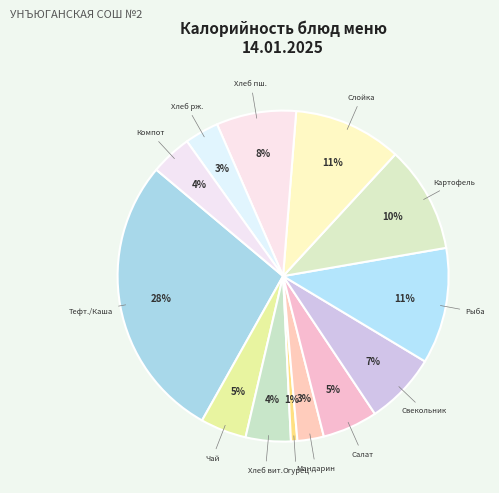

How many slices are in this pie chart?

13